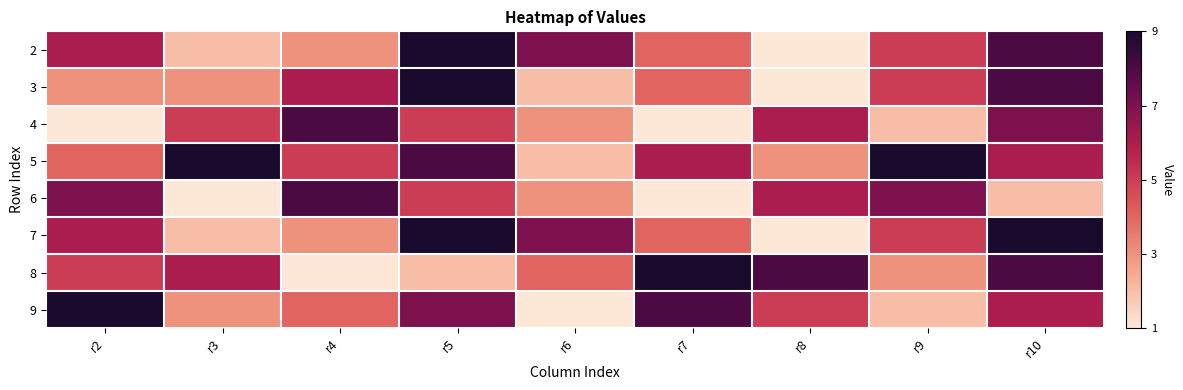

Reading left to right, list all the values displayed in this chart.

2: r2=6	r3=2	r4=3	r5=9	r6=7	r7=4	r8=1	r9=5	r10=8
3: r2=3	r3=3	r4=6	r5=9	r6=2	r7=4	r8=1	r9=5	r10=8
4: r2=1	r3=5	r4=8	r5=5	r6=3	r7=1	r8=6	r9=2	r10=7
5: r2=4	r3=9	r4=5	r5=8	r6=2	r7=6	r8=3	r9=9	r10=6
6: r2=7	r3=1	r4=8	r5=5	r6=3	r7=1	r8=6	r9=7	r10=2
7: r2=6	r3=2	r4=3	r5=9	r6=7	r7=4	r8=1	r9=5	r10=9
8: r2=5	r3=6	r4=1	r5=2	r6=4	r7=9	r8=8	r9=3	r10=8
9: r2=9	r3=3	r4=4	r5=7	r6=1	r7=8	r8=5	r9=2	r10=6